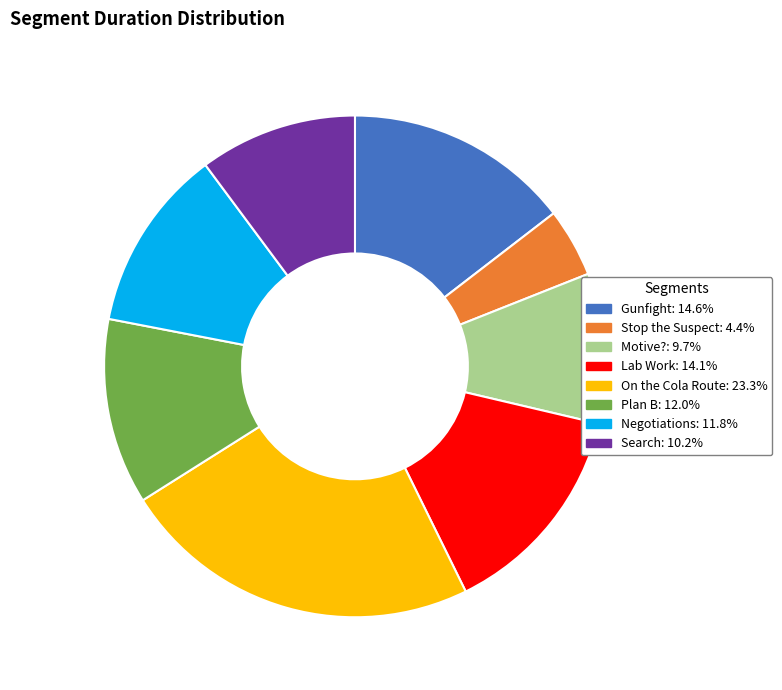

Count the number of slices in the pie.

8